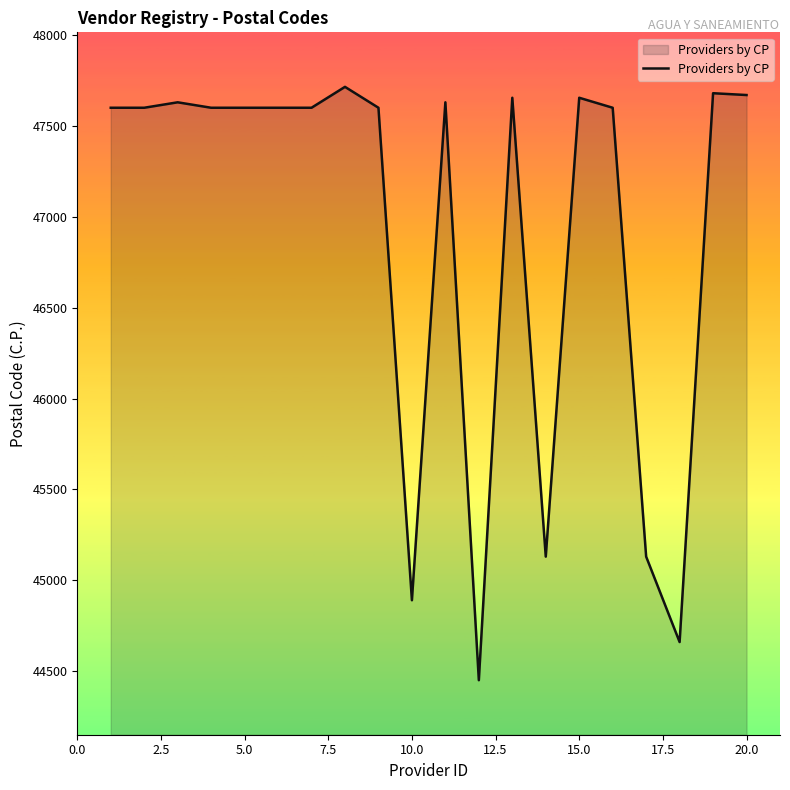

What is the difference between the maximum and minimum values?

3265